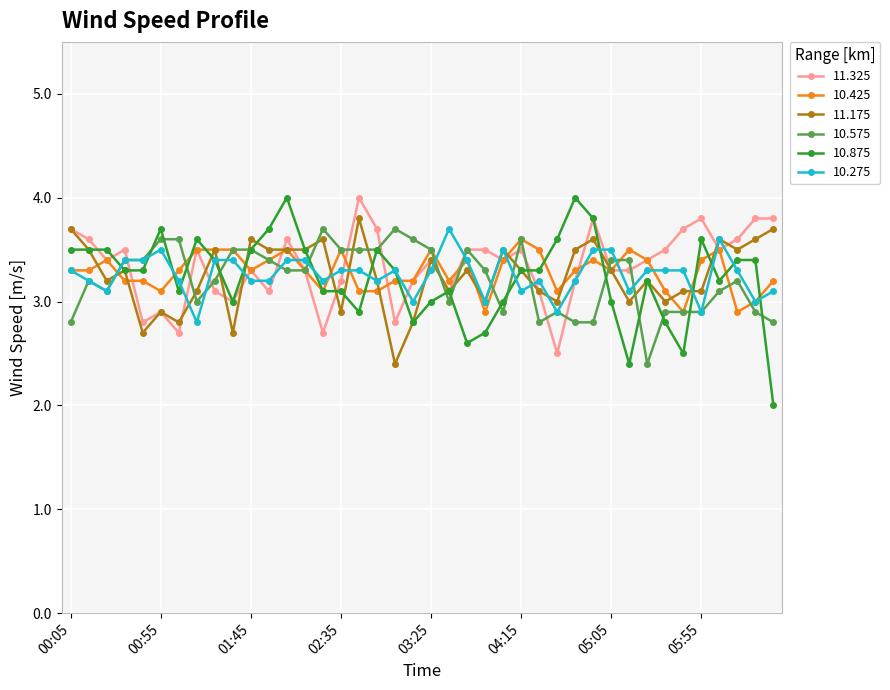

What is the maximum value for 10.425?

3.6